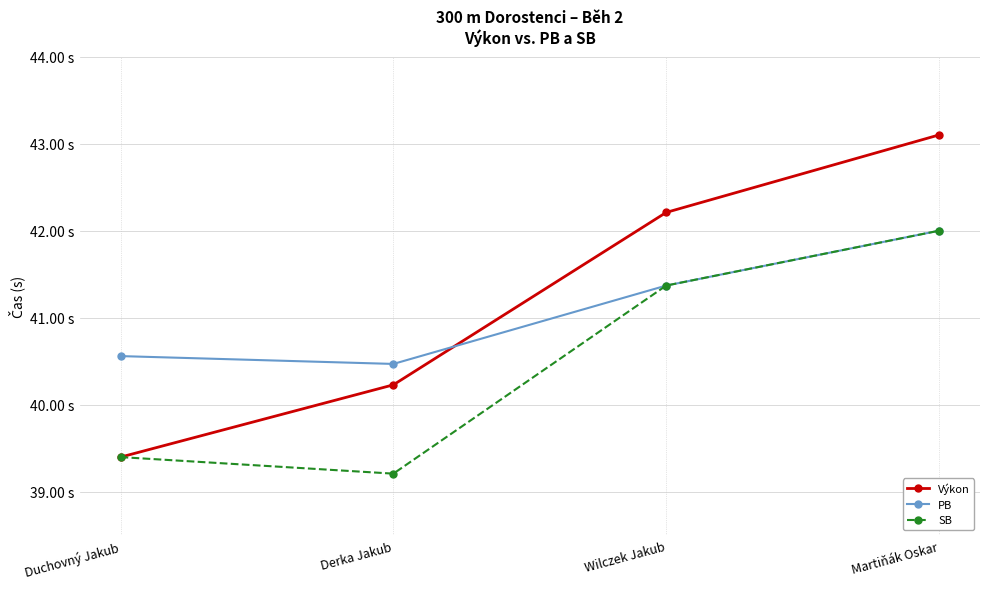

Is this an area chart (filled region under the line)?

No